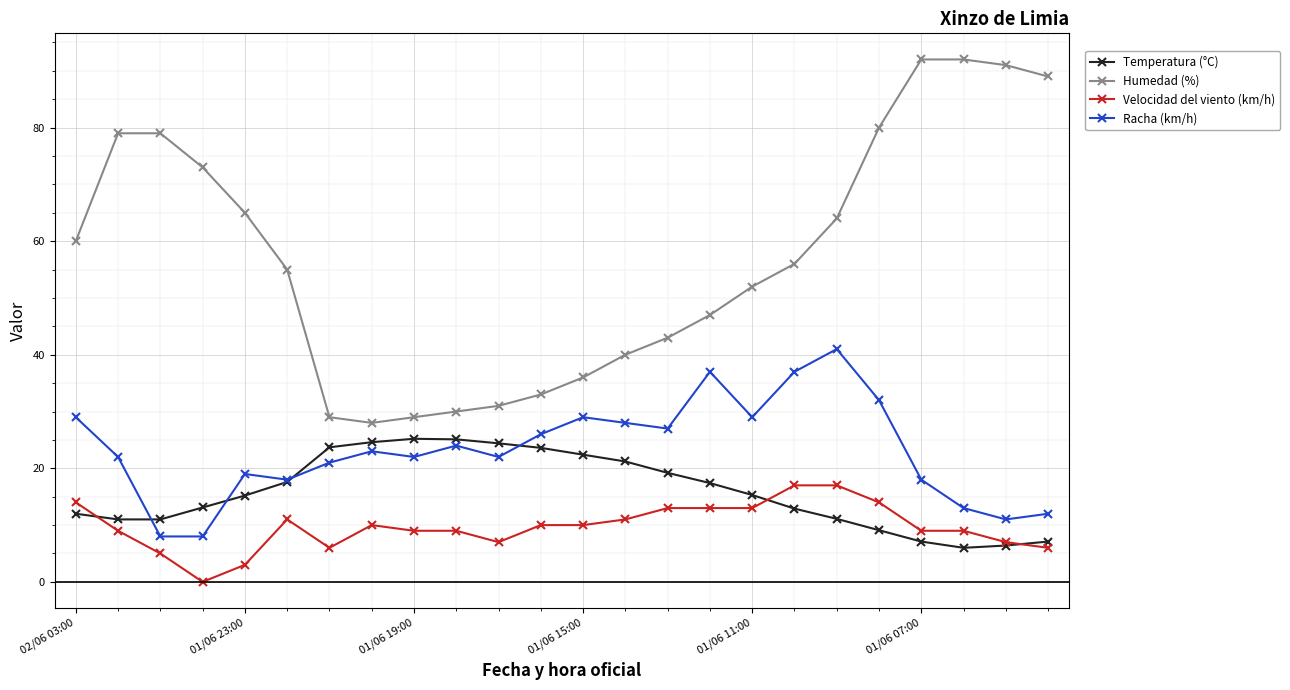

What are all the series names shown in the legend?

Temperatura (°C), Humedad (%), Velocidad del viento (km/h), Racha (km/h)